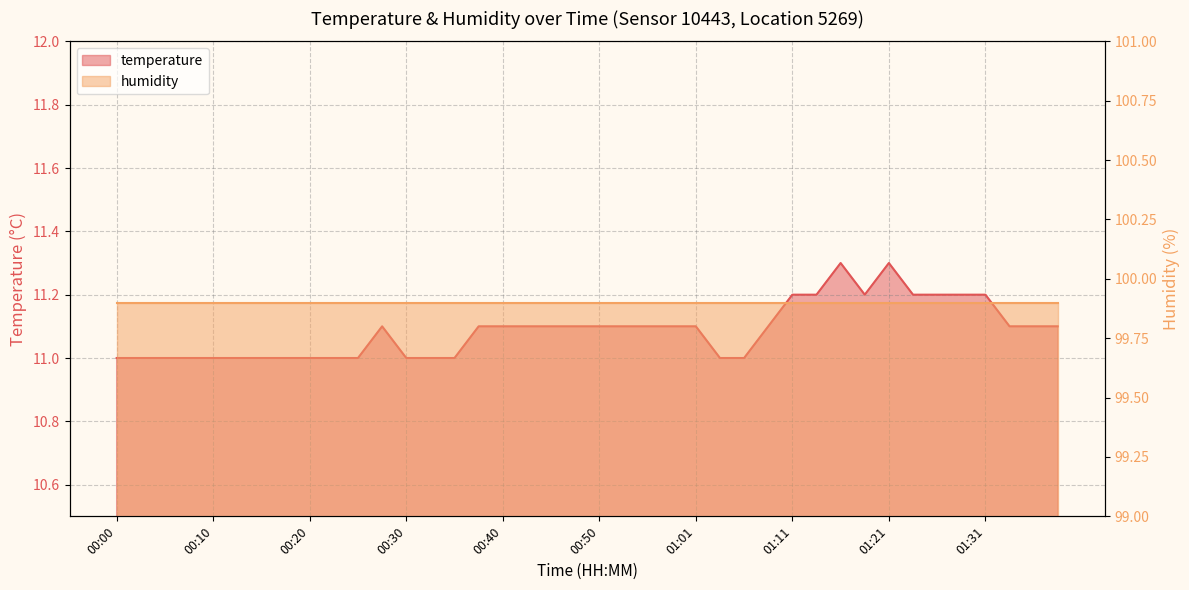

What is the label of the 19th point from the left?

00:45